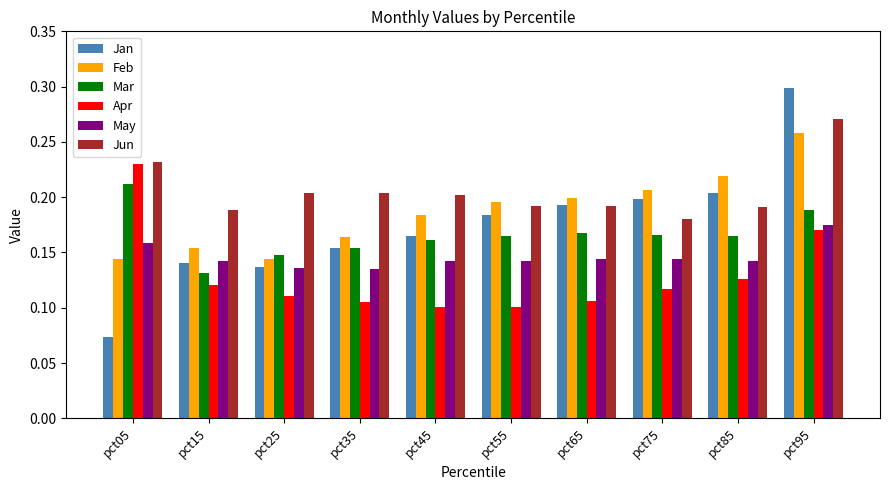

At how many categories does at least one series exceed 0?

10